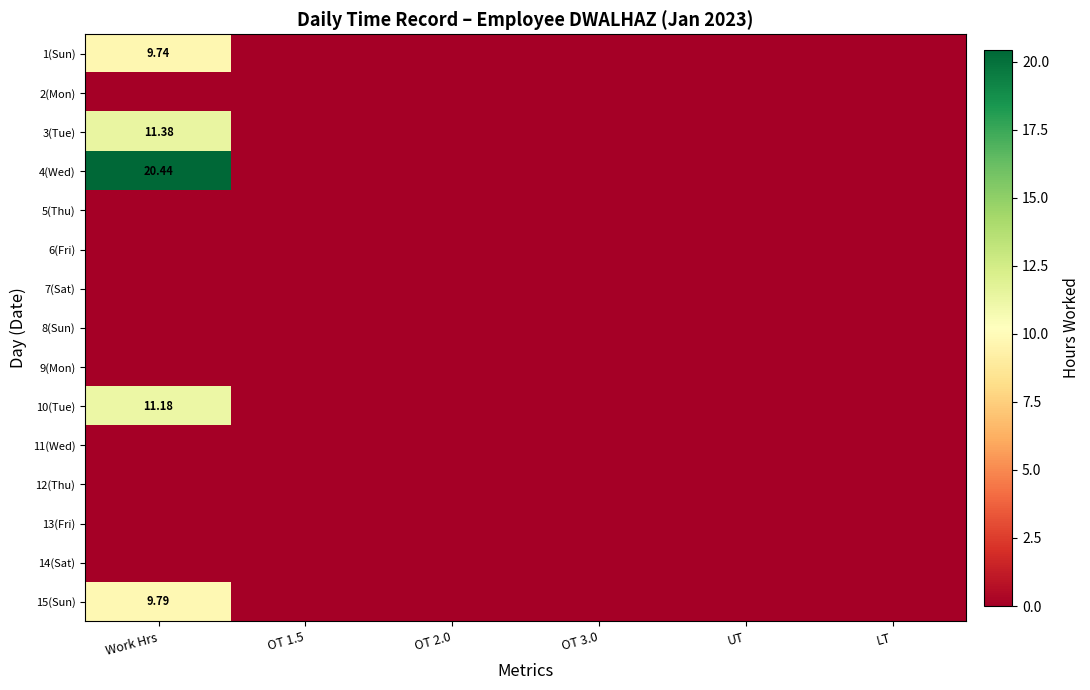

At which category is the sum across all series the highest?

Work Hrs